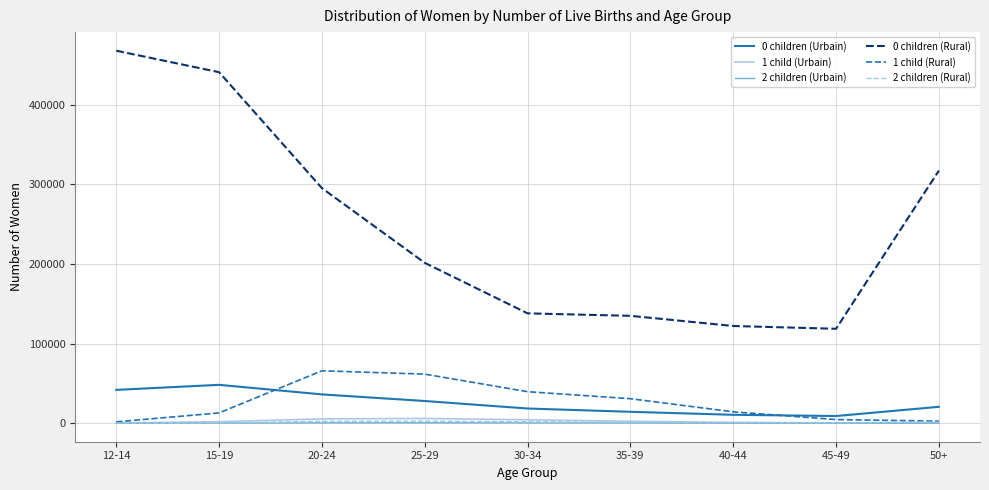

True or false: 0 children (Urbain) and 1 child (Urbain) intersect in this chart.

False